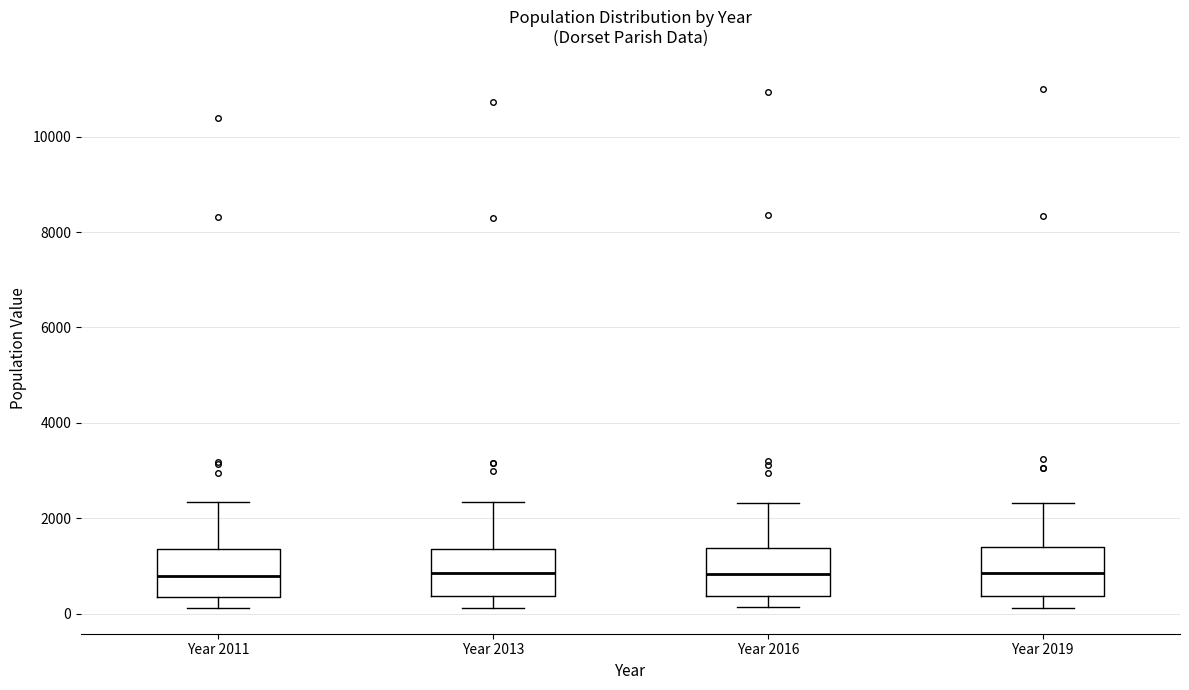

Where does the lower whisker of the box for Year 2011 end on the y-axis? The values are not printed on the chart, so give them approximately, as read against the axis.

200